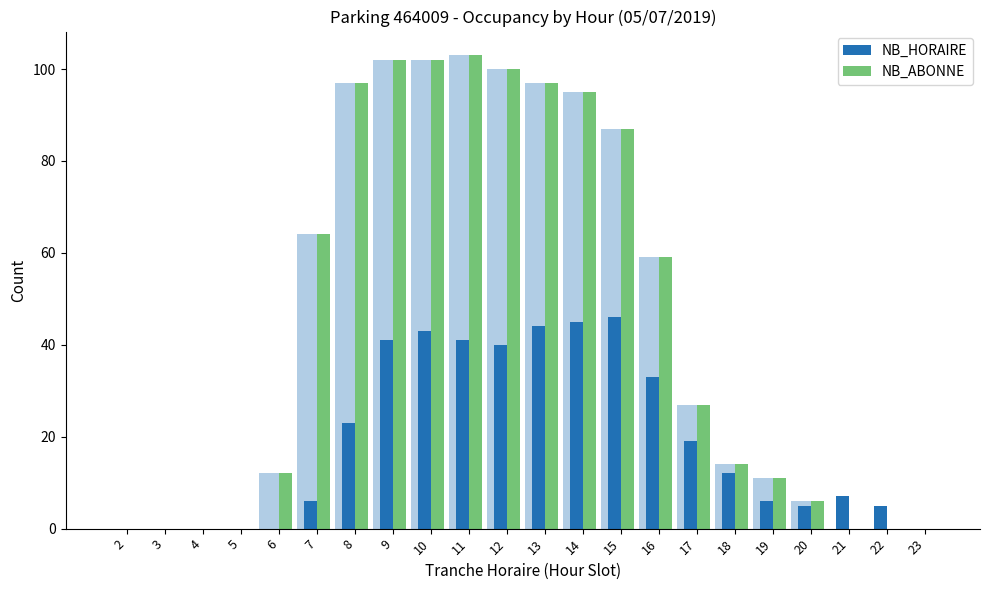

The value of NB_ABONNE at 3 is -68. True or false?

False